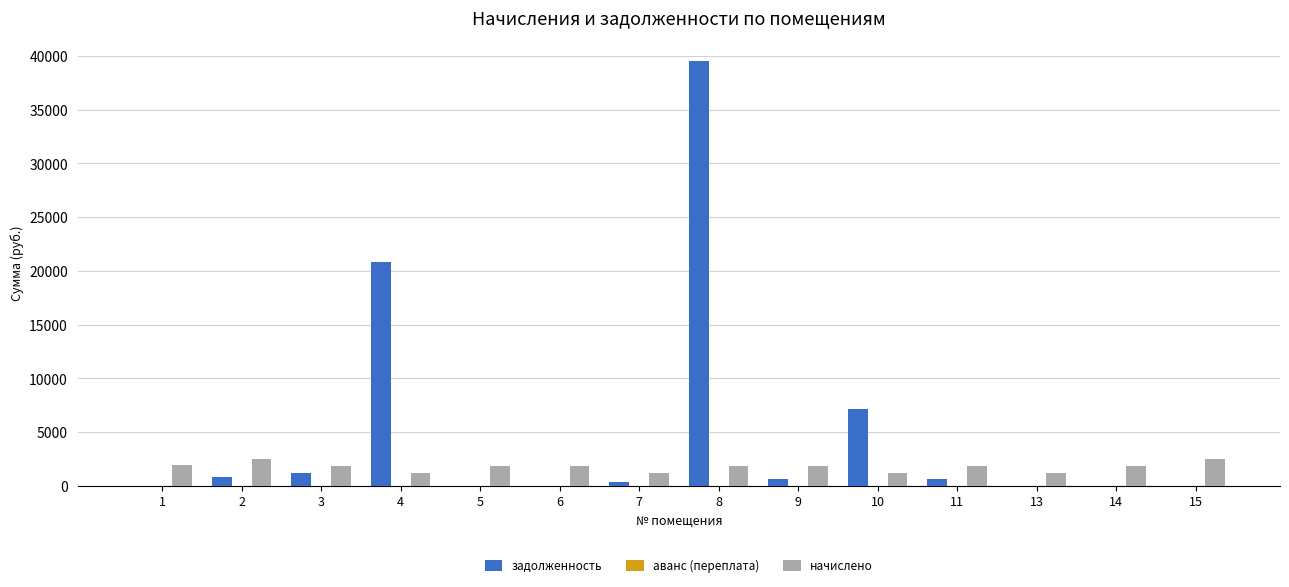

Between 4 and 10, which series saw the biggest shift?

задолженность